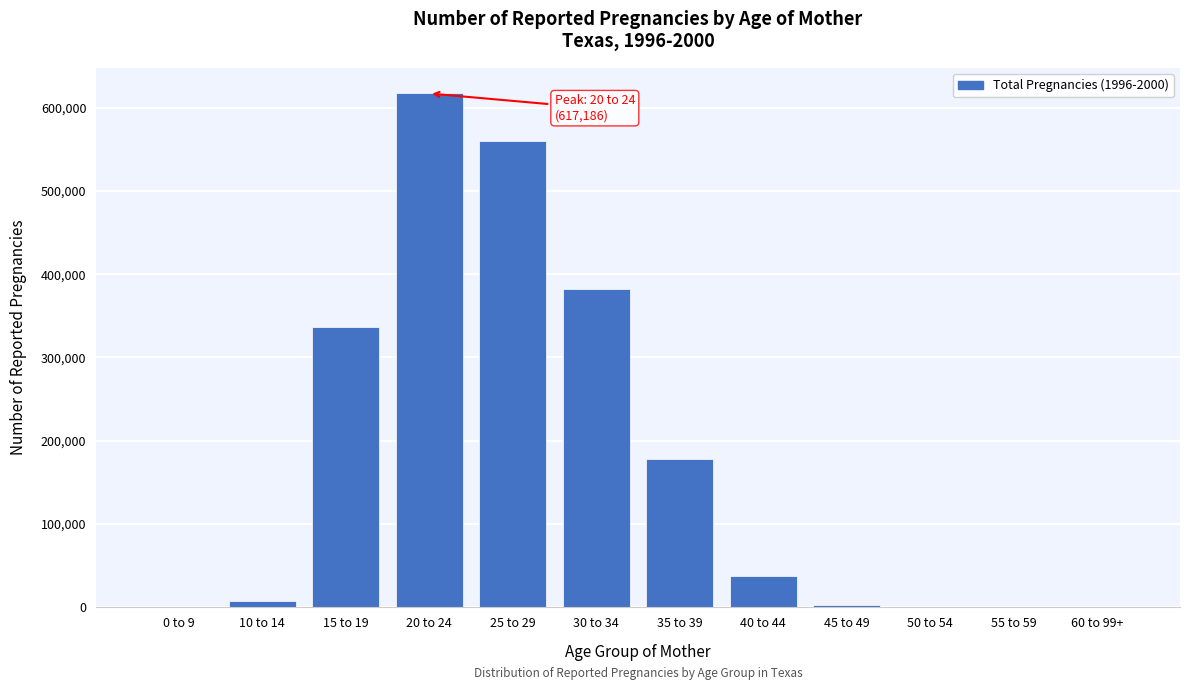

Which label corresponds to the largest value in the chart?

20 to 24